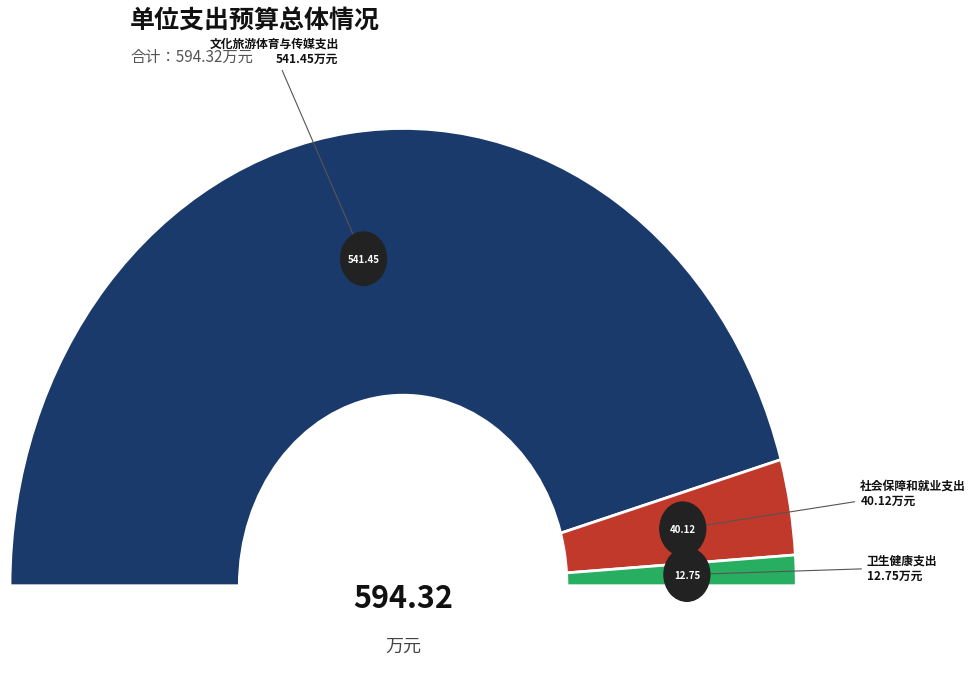

Count the number of slices in the pie.

3